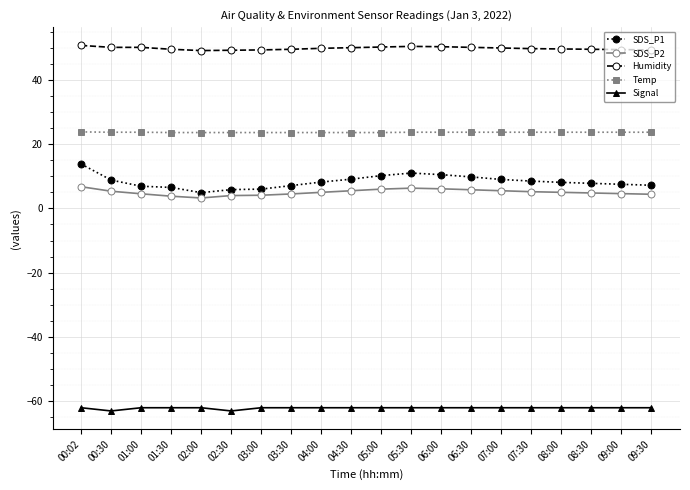

The Humidity series shows 49.3 at 09:30. True or false?

True